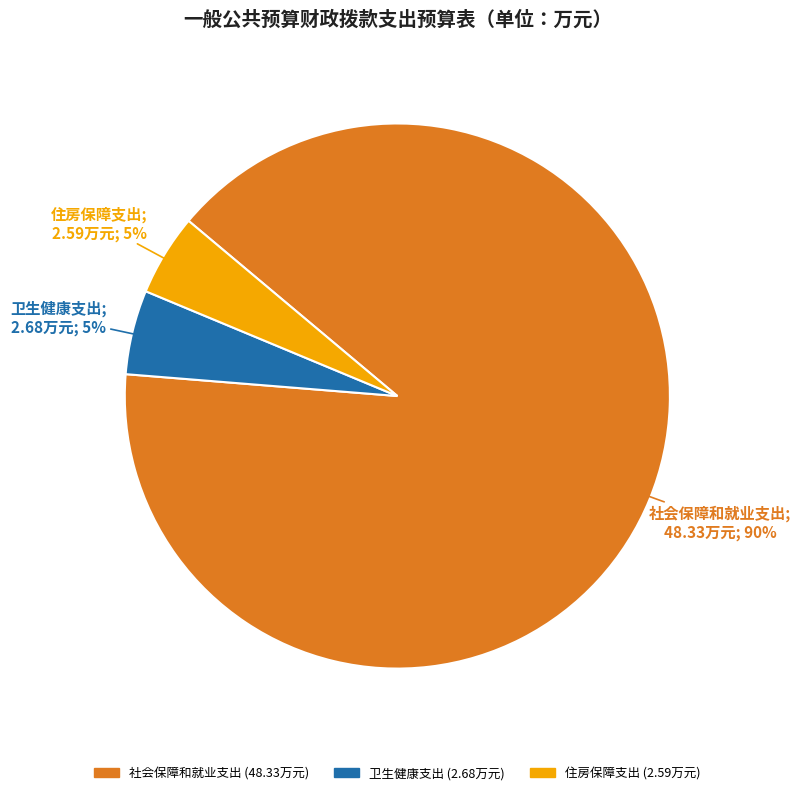

Which category has the biggest portion of the pie?

社会保障和就业支出